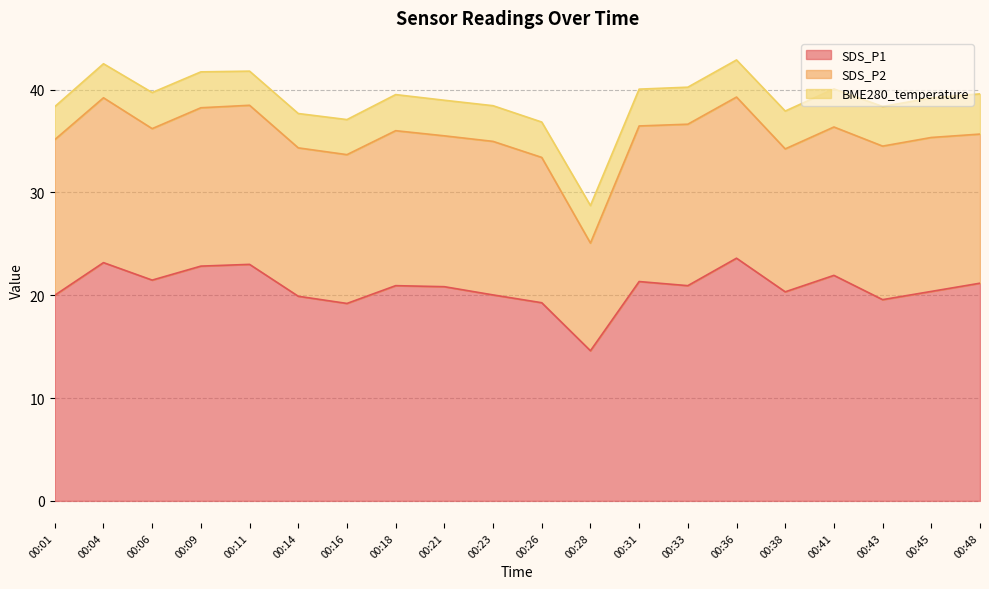

List the series in order of their peak value, highest first.

SDS_P1, SDS_P2, BME280_temperature